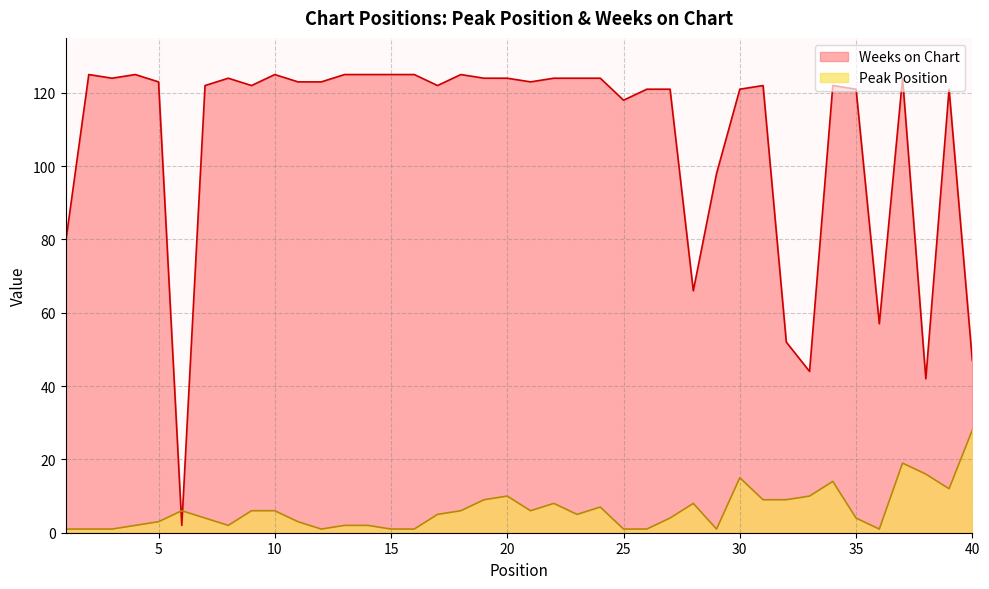

What is the total value across all series at 3?

125